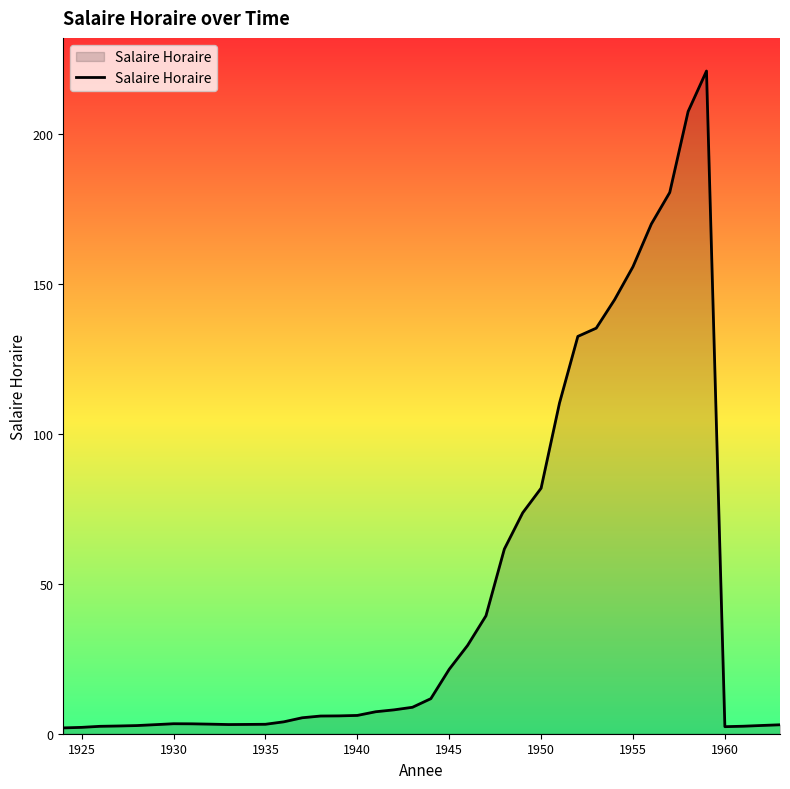

What is the greatest value displayed?

221.0